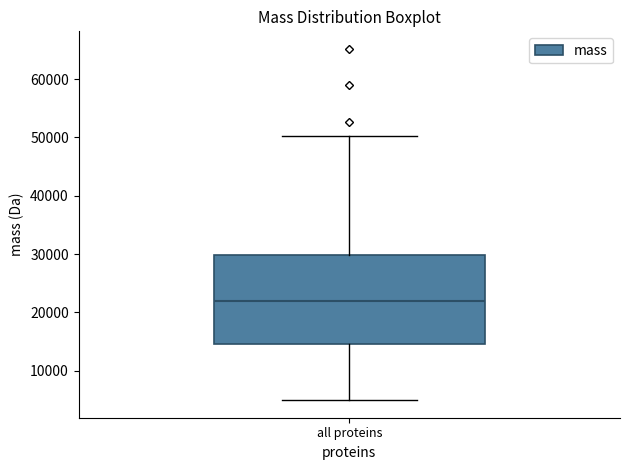

Transcribe this box plot: give where the median line is, the range the box spans, and where the two whiskers end, as read against the y-axis. The values are not printed on the chart, so give them approximately, as read against the axis.

median 22000, box 15000 to 30000, whiskers 5000 to 50000